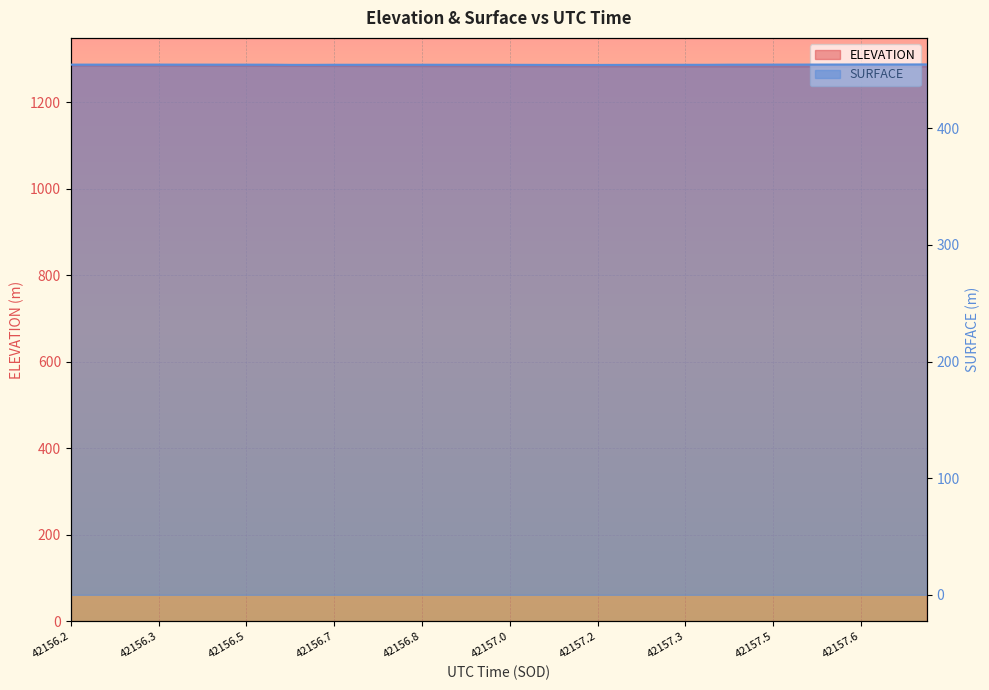

Between 42157.3589 and 42156.9903, which is larger?

42156.9903